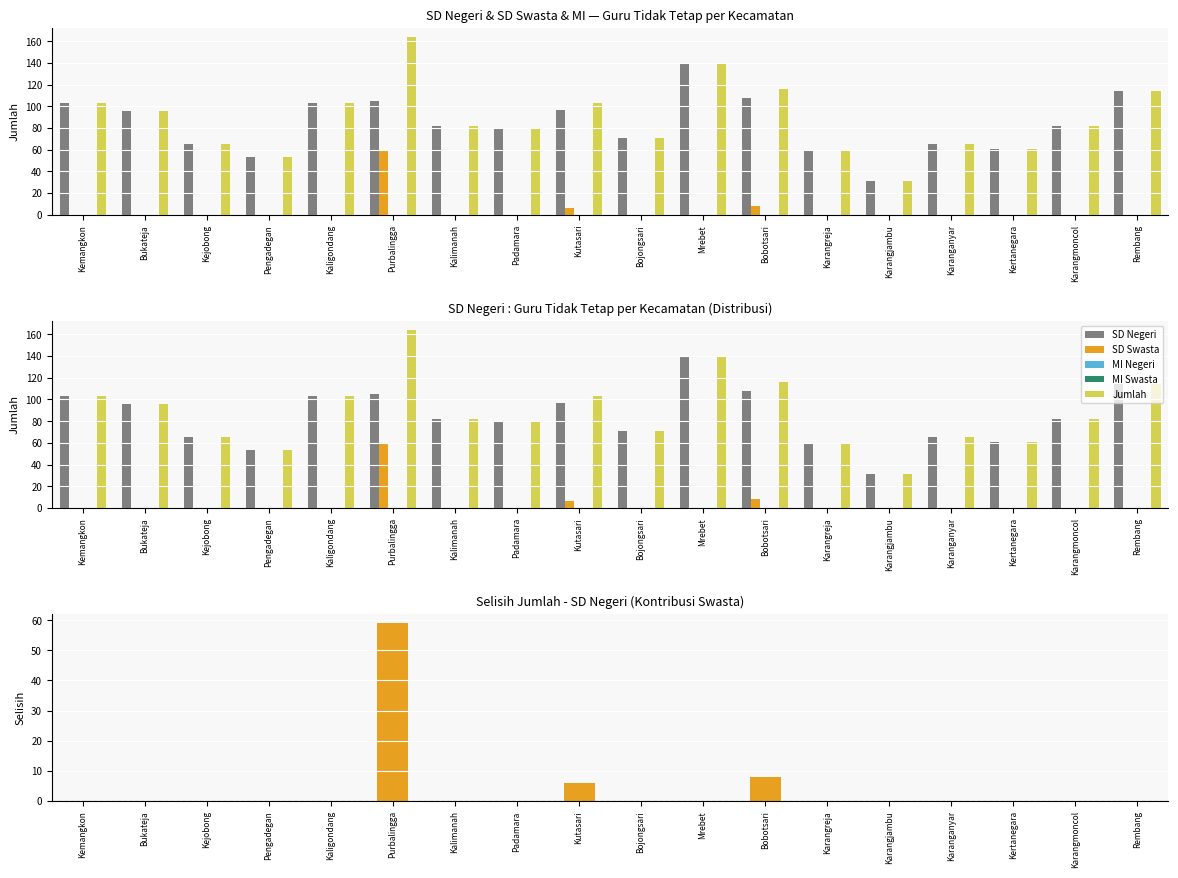

What position from the right is Mrebet?

8